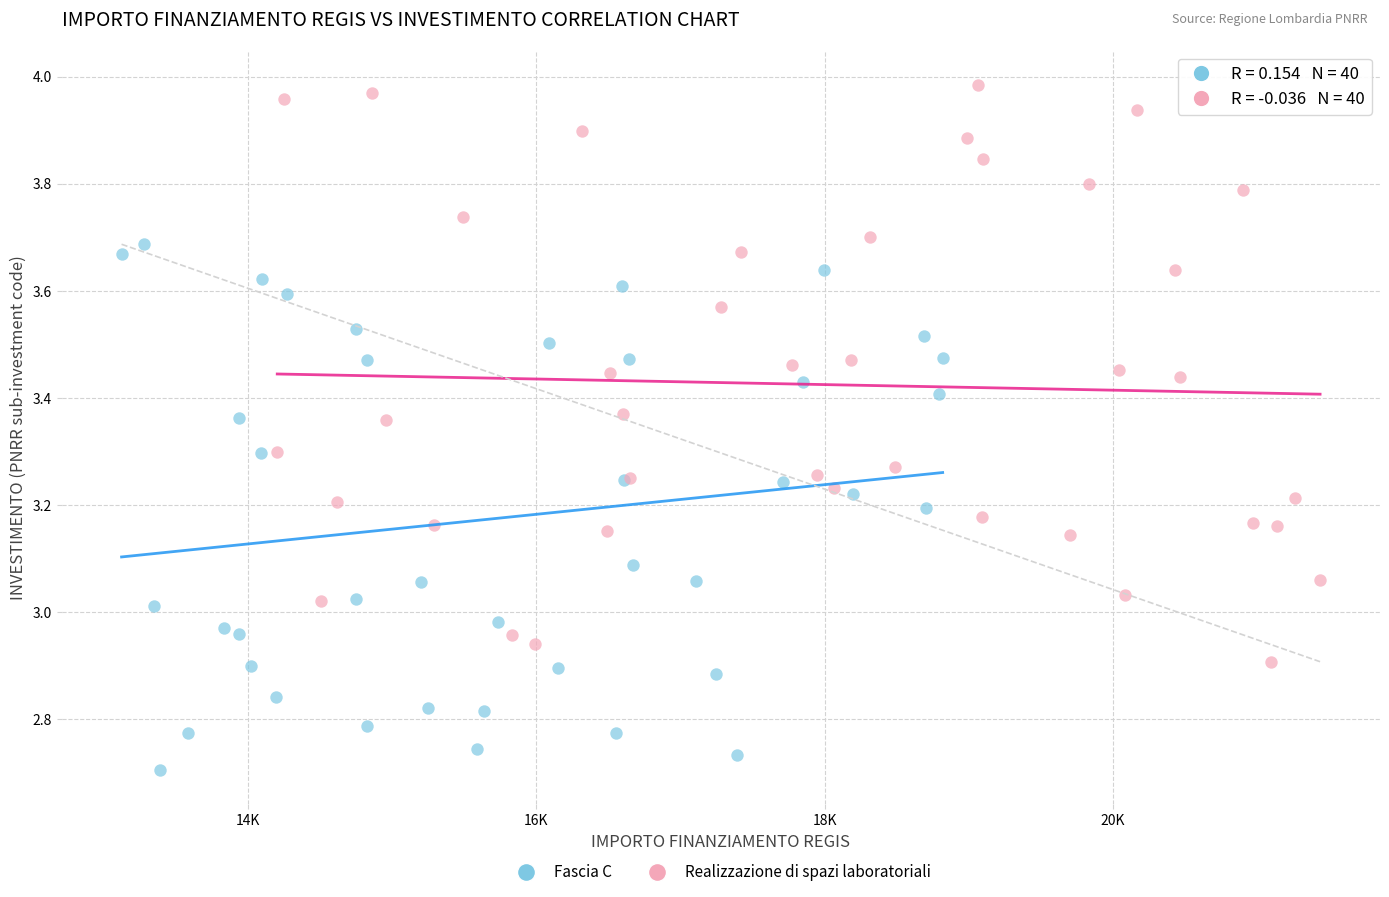

Which series reaches the minimum Y coordinate?

Fascia C